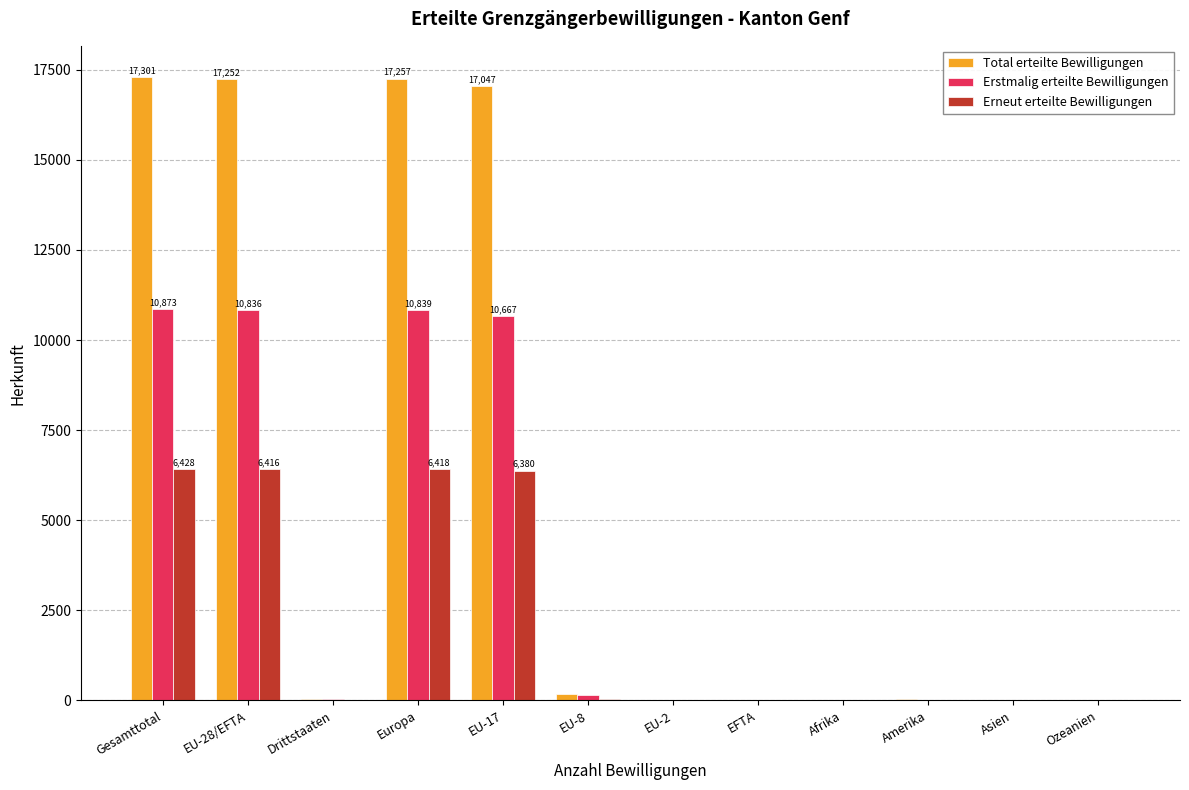

Which series changed the most between EU-17 and Amerika?

Total erteilte Bewilligungen